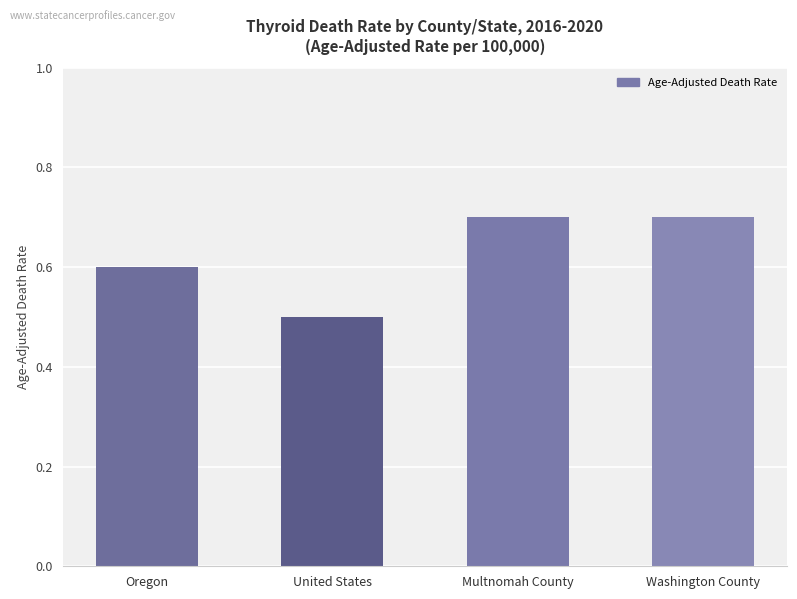

Does the chart contain stacked bars?

No